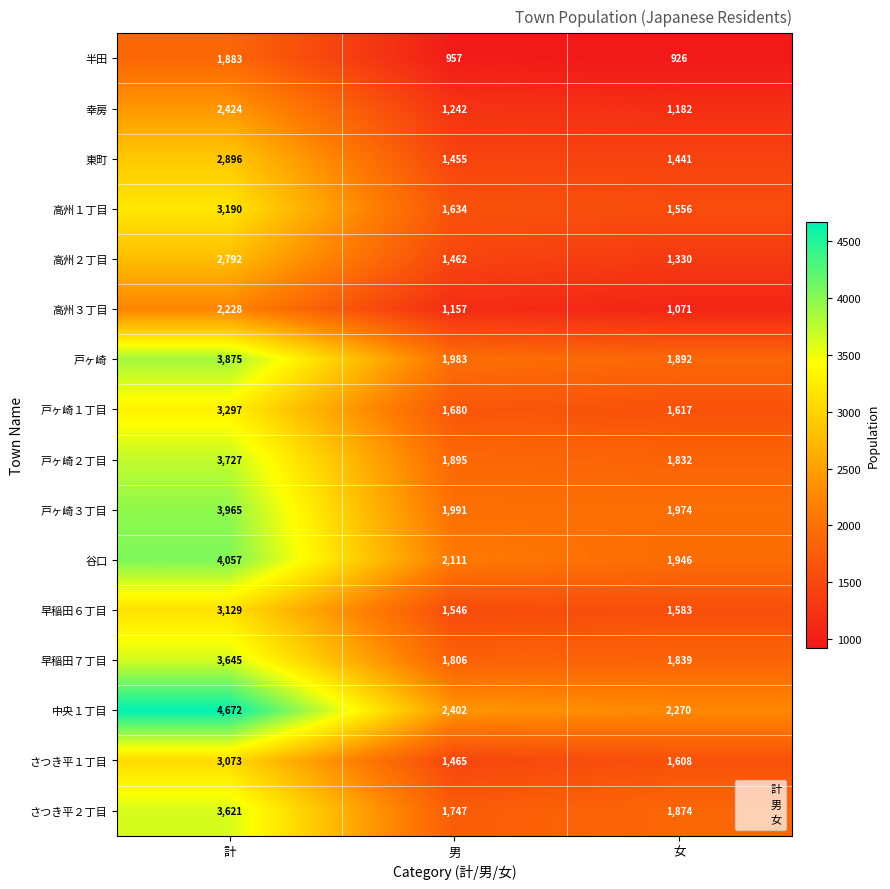

List the series in order of their peak value, lowest first.

半田, 高州３丁目, 幸房, 高州２丁目, 東町, さつき平１丁目, 早稲田６丁目, 高州１丁目, 戸ヶ崎１丁目, さつき平２丁目, 早稲田７丁目, 戸ヶ崎２丁目, 戸ヶ崎, 戸ヶ崎３丁目, 谷口, 中央１丁目